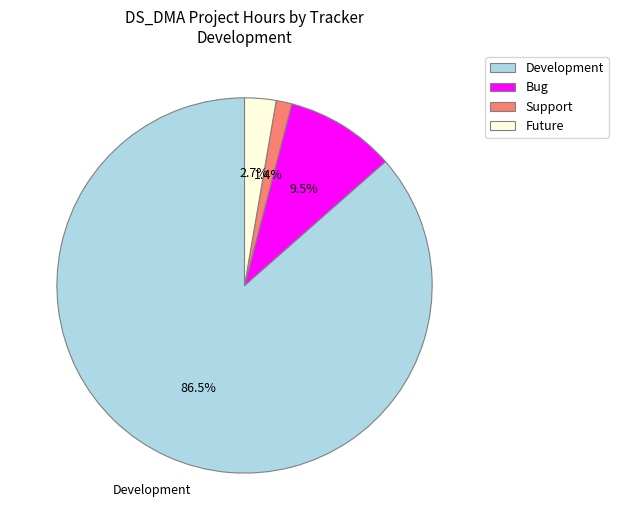

How many segments does this pie chart have?

4